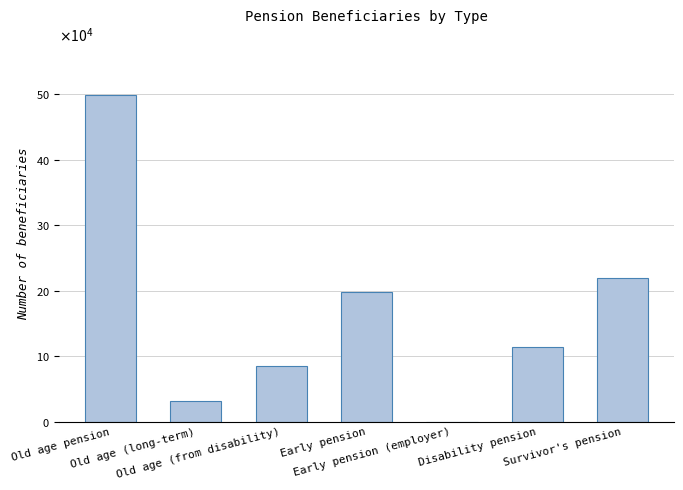

What is the label of the 3rd bar from the right?

Early pension (employer)